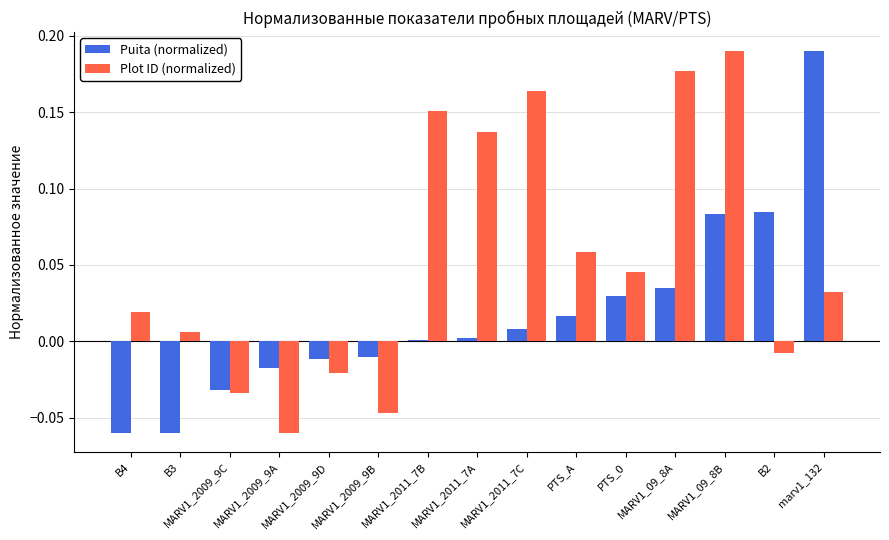

How many data points does each series have?

15